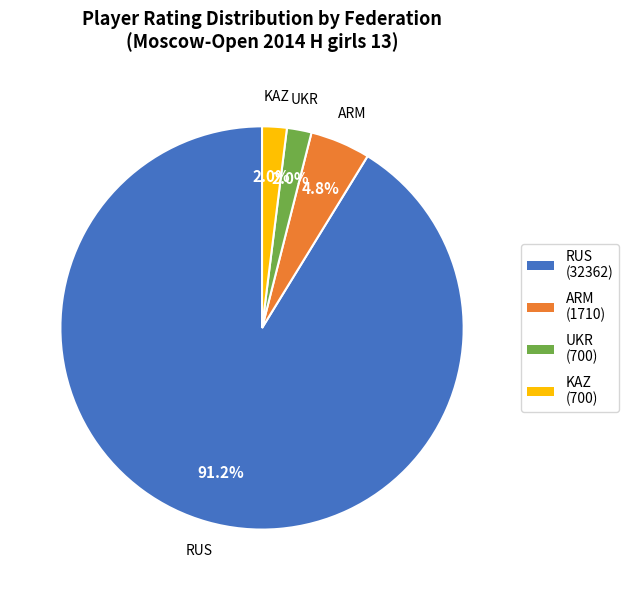

To the nearest percent, what percentage of the pie is UKR?

2%